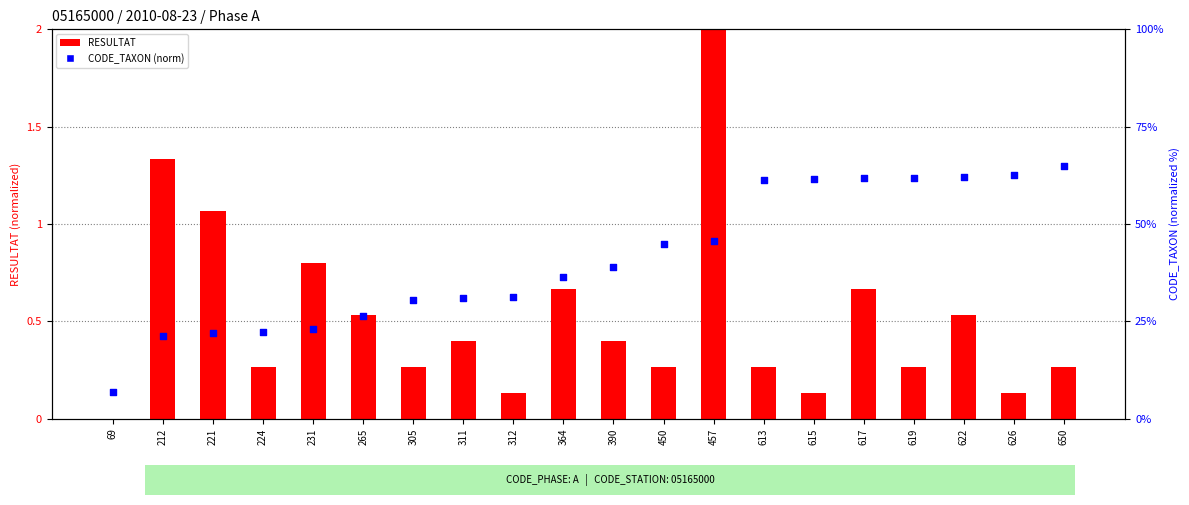

Which series has the largest total across all categories?

CODE_TAXON (normalized)